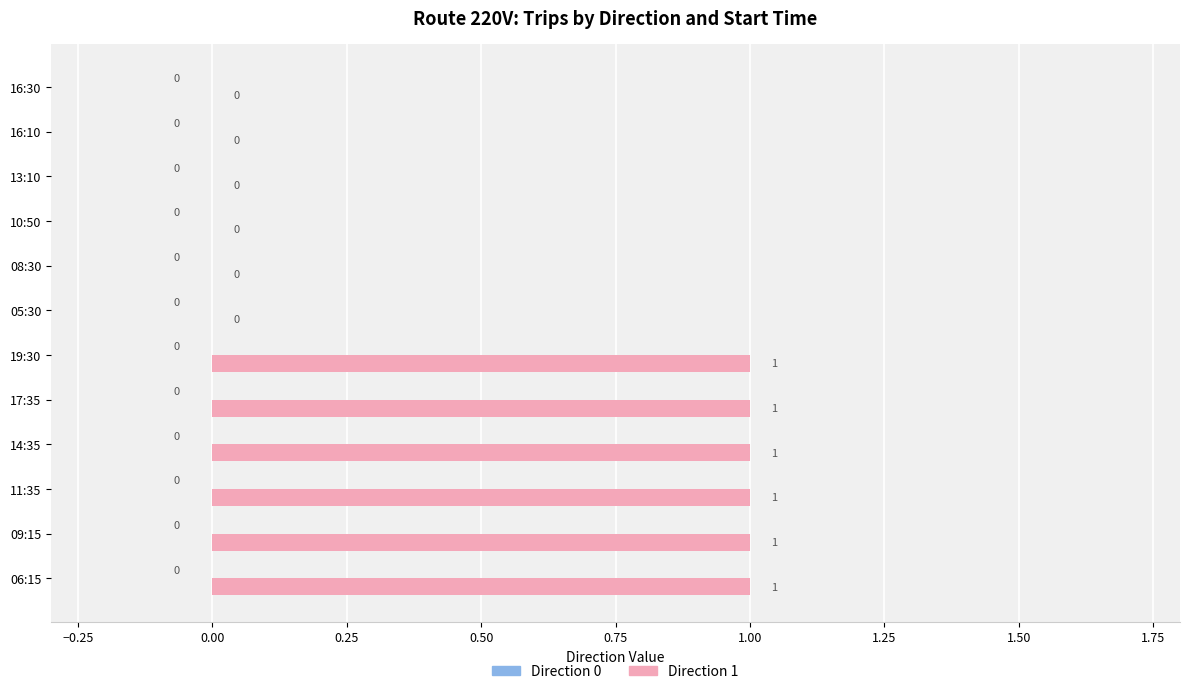

The chart shows a value of 2 at 14:35. True or false?

False